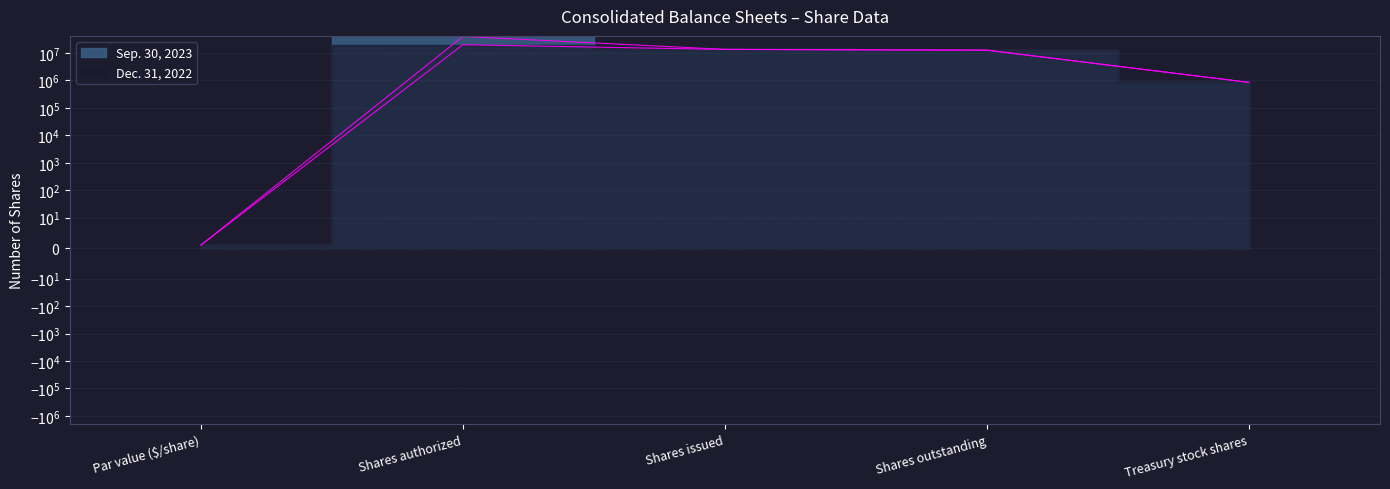

True or false: Dec. 31, 2022 has a value of 12618265 at Shares outstanding.

True